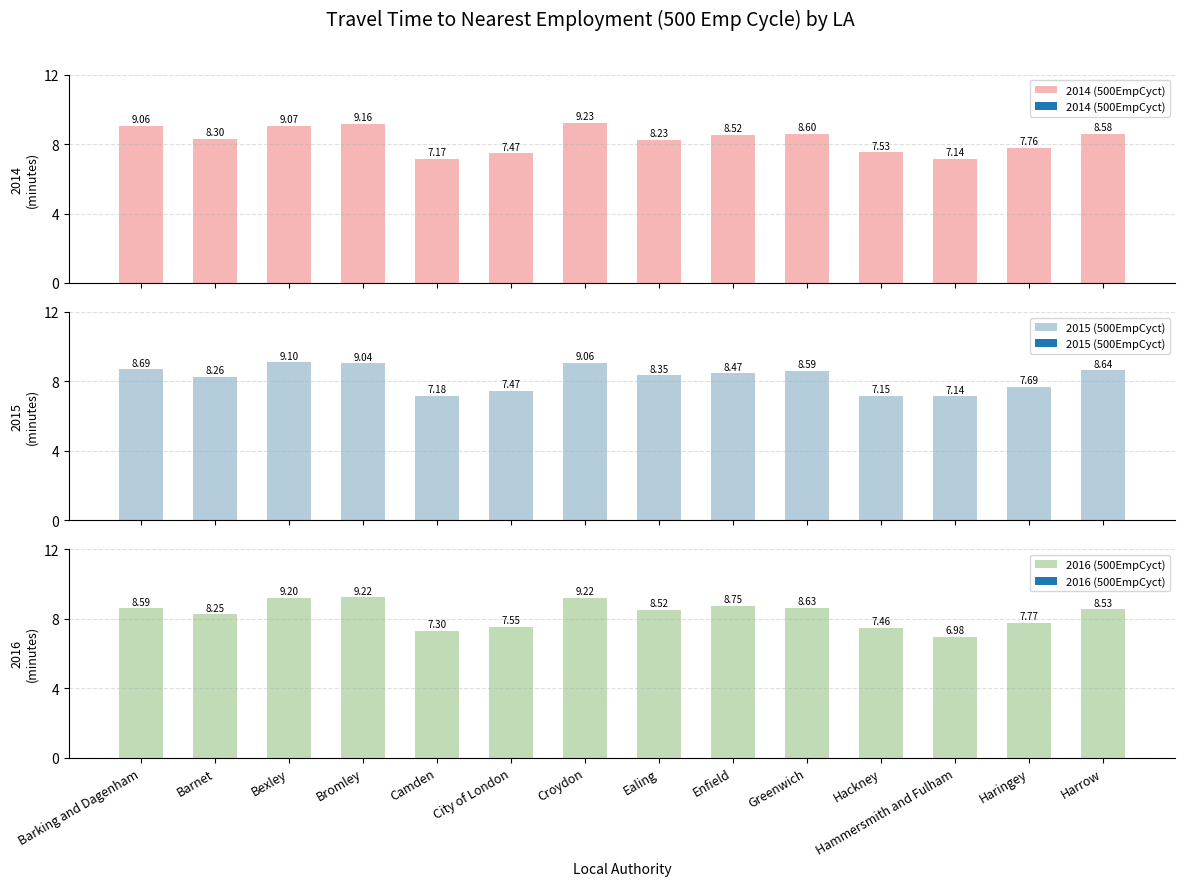

Is it true that 2016 (500EmpCyct) equals 7.5 at City of London?

True